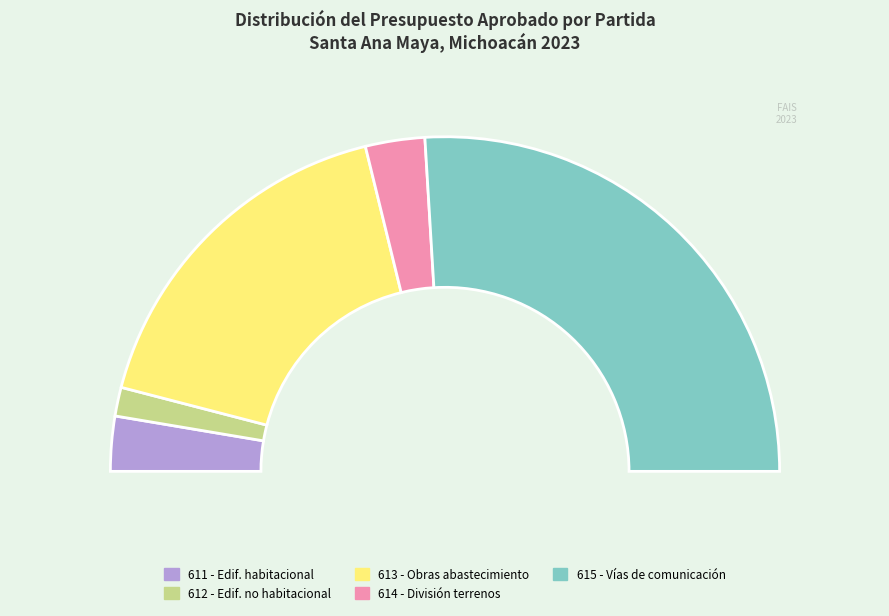

Which has a higher value, 611 - Edificación habitacional or 613 - Construcción de obras para el abastecimiento?

613 - Construcción de obras para el abastecimiento